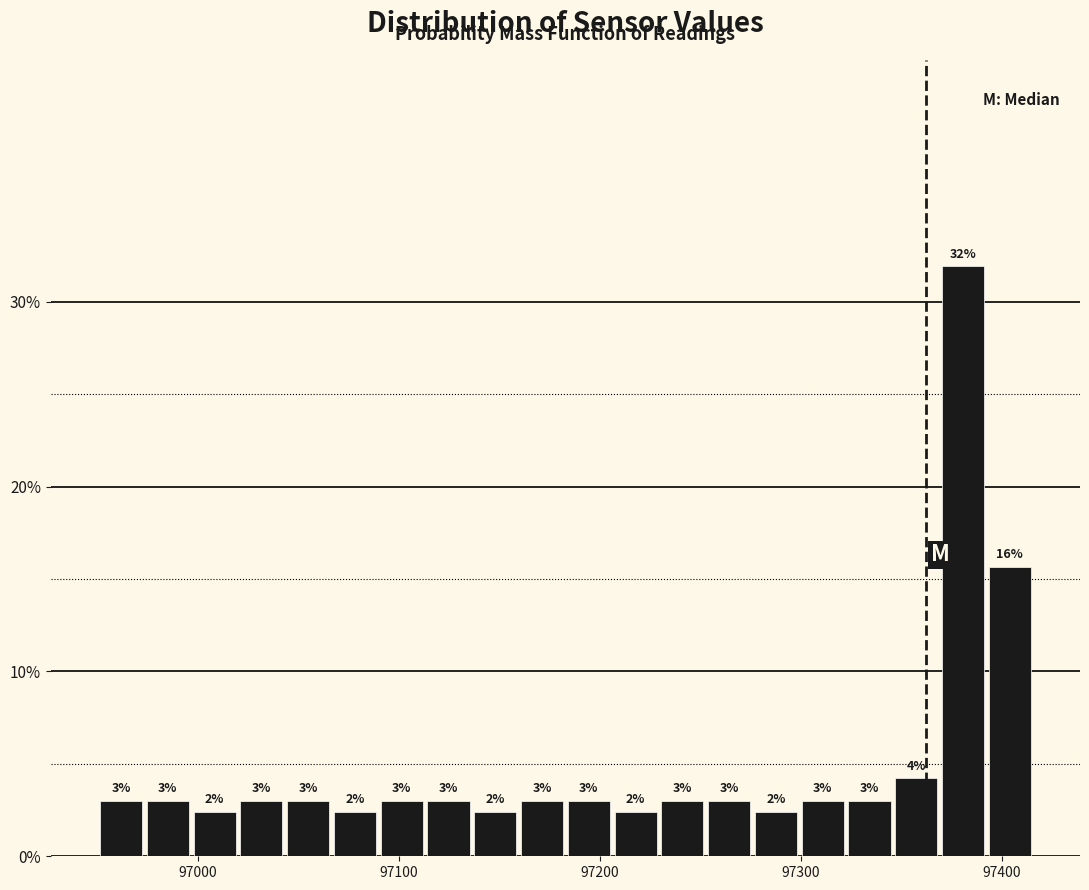

Read against the x-axis, roughly where is the centre of the tallest bar?

97380